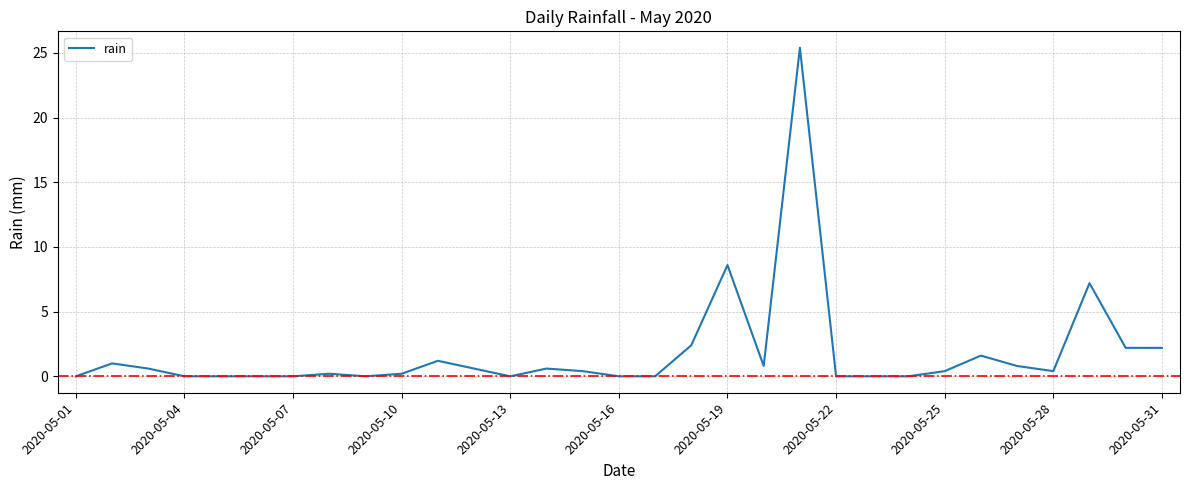

What is the maximum value shown in the chart?

25.4